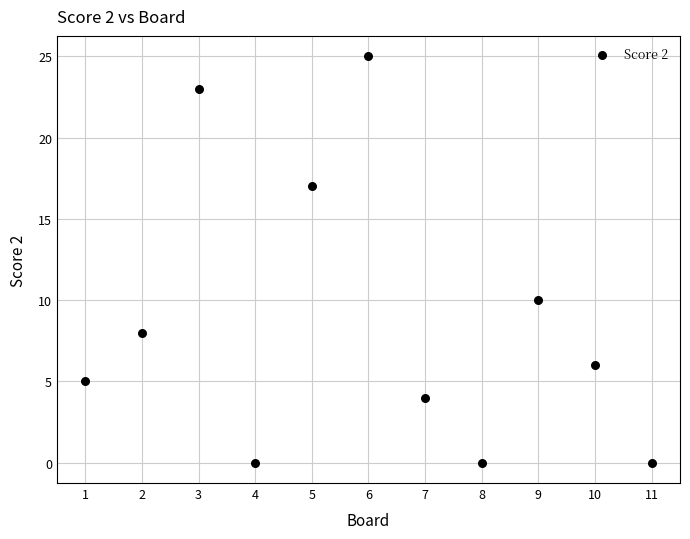

What is the range of X values (max minus min)?

10